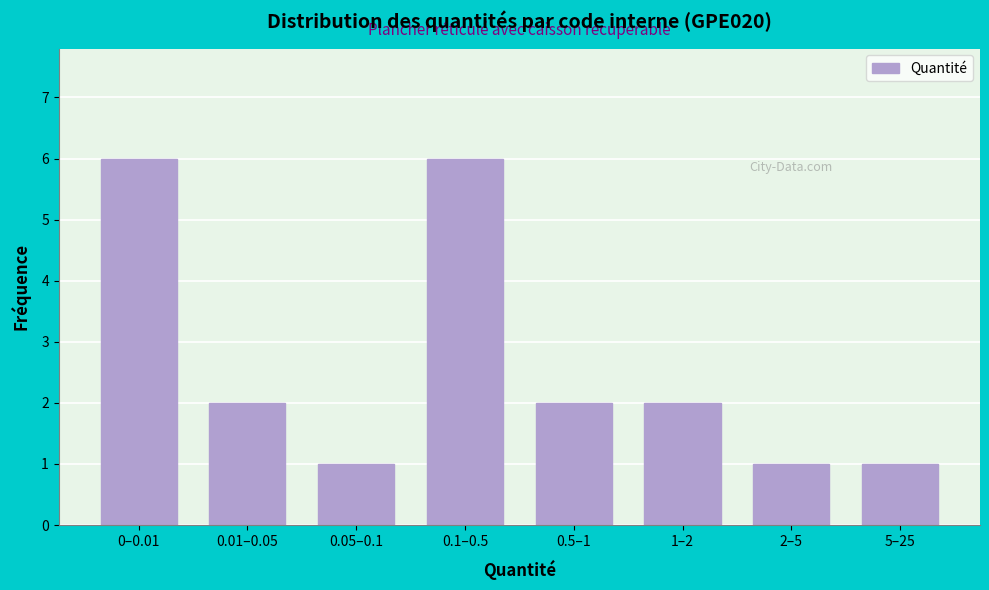

Reading left to right, what are all the values shown in this chart?

0–0.01=6	0.01–0.05=2	0.05–0.1=1	0.1–0.5=6	0.5–1=2	1–2=2	2–5=1	5–25=1